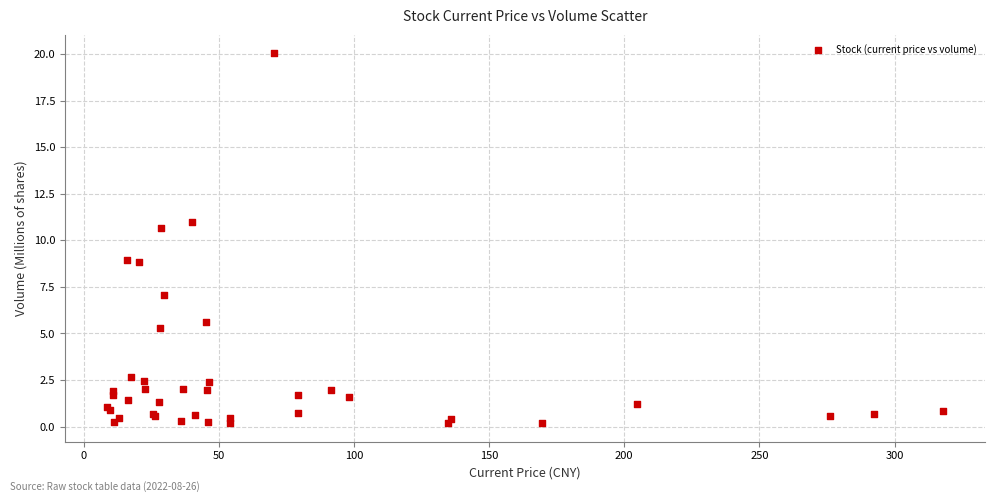

What Y value in the scatter plot is closest to 10?

10.7